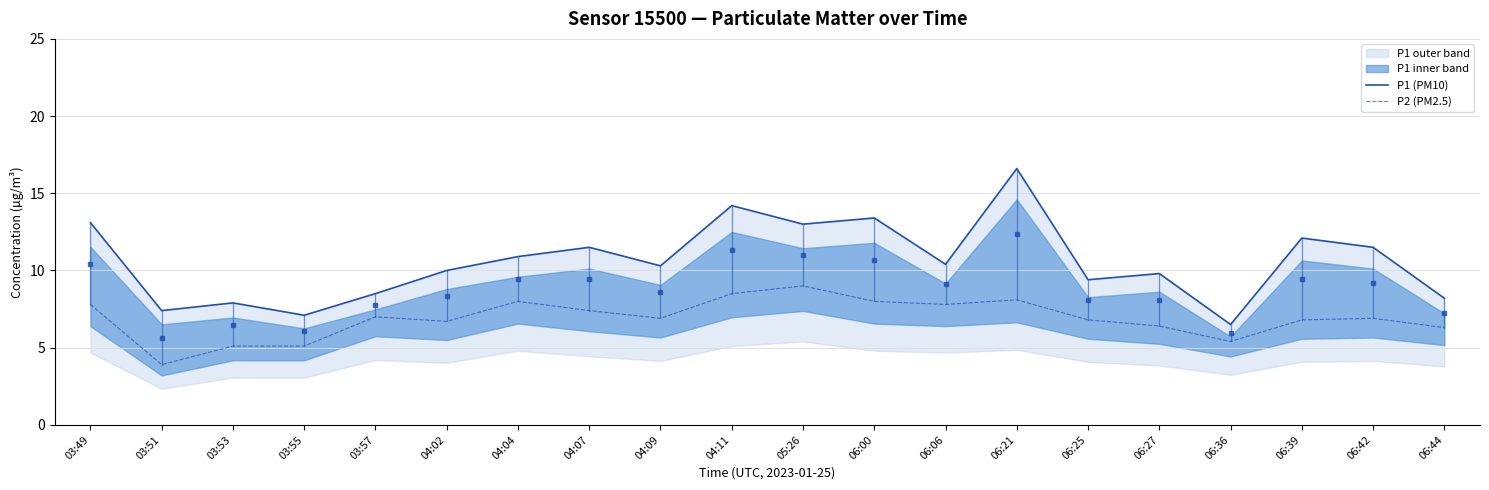

What is the maximum value for P1 (PM10)?

16.6